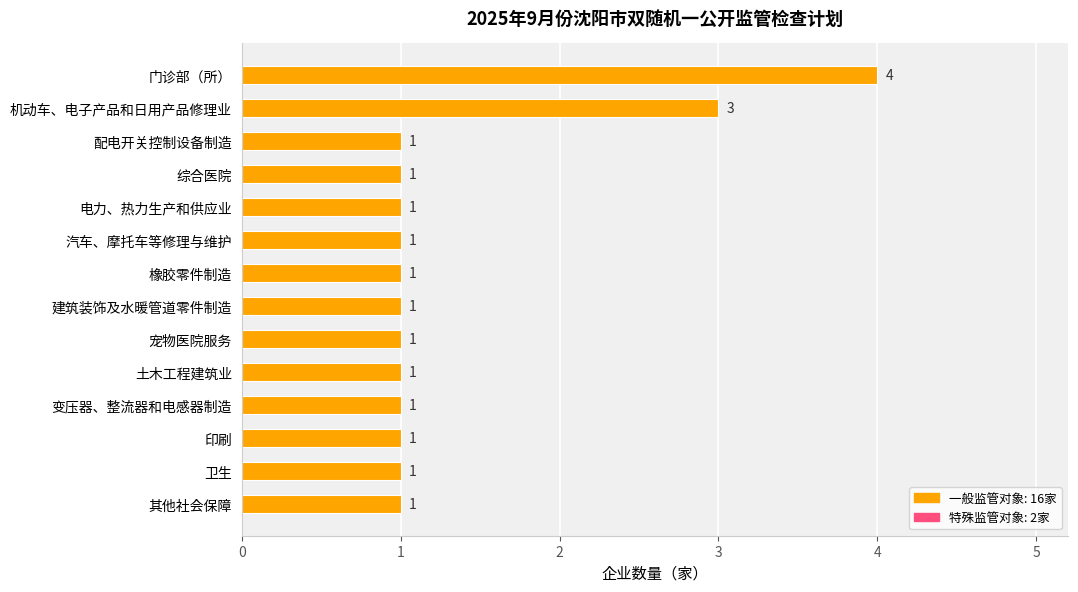

Count the number of data series in this chart.

1